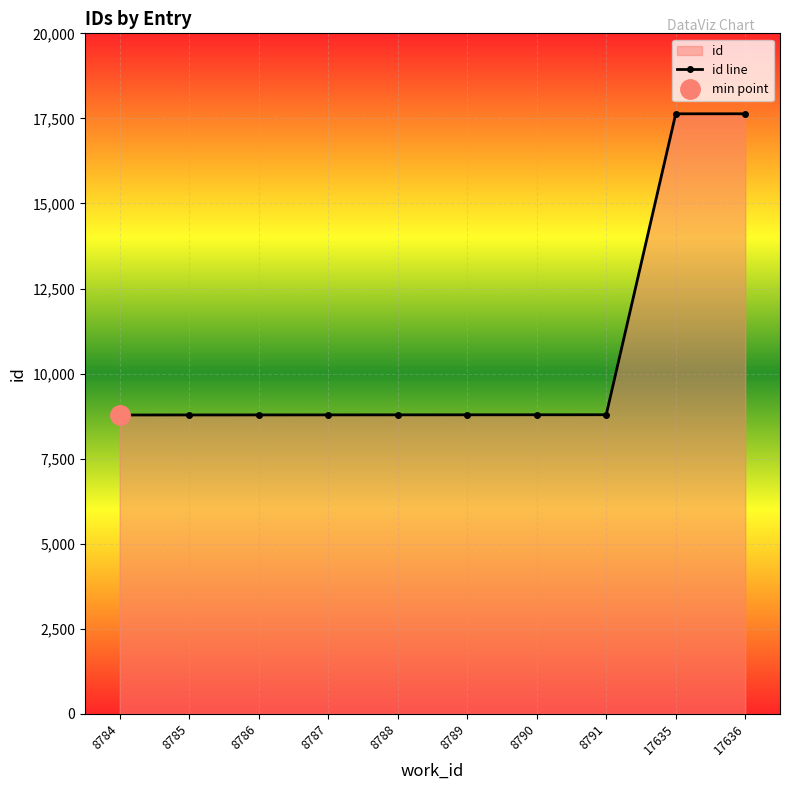

Where is the data nearest to the value 13210?

8791